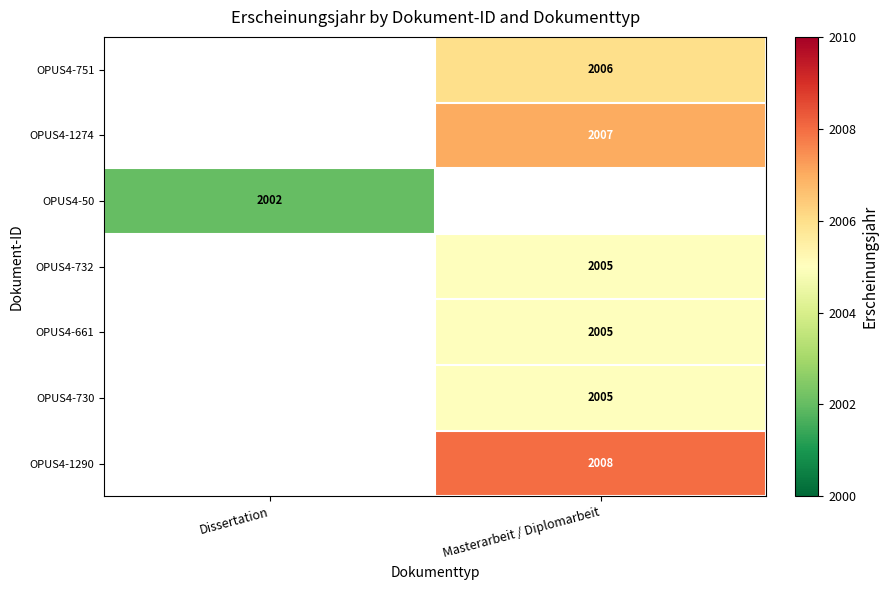

The OPUS4-730 series shows 758 at Masterarbeit / Diplomarbeit. True or false?

False